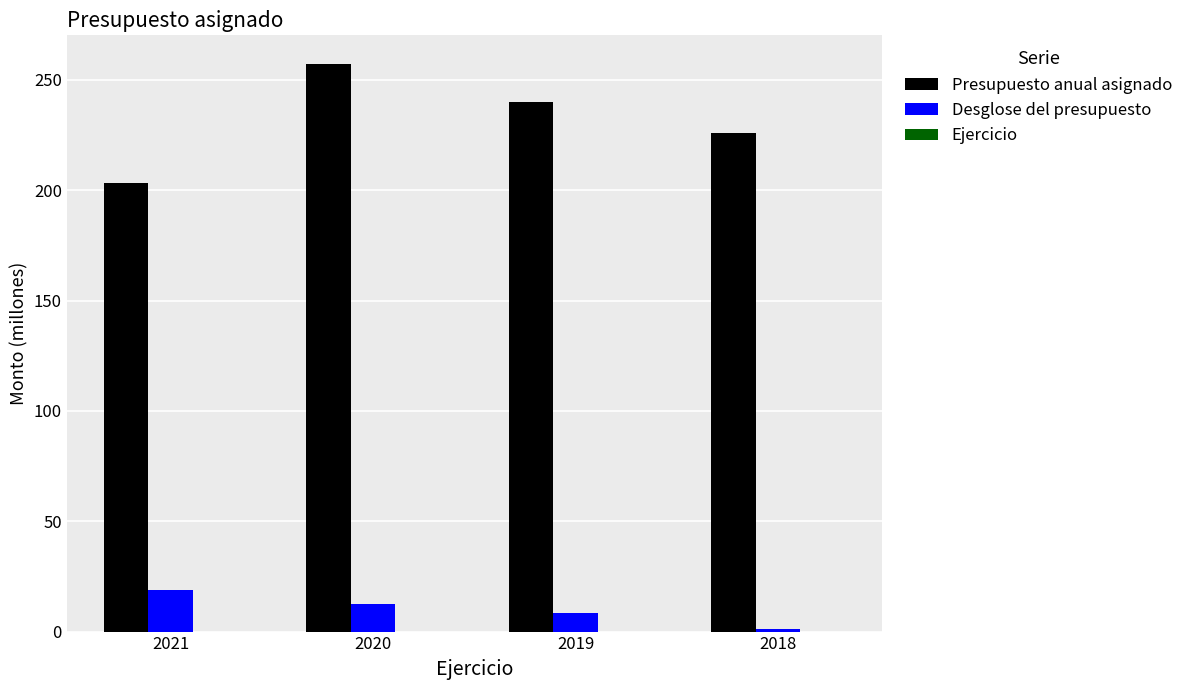

What is the total value across all series at 2020?

269.9